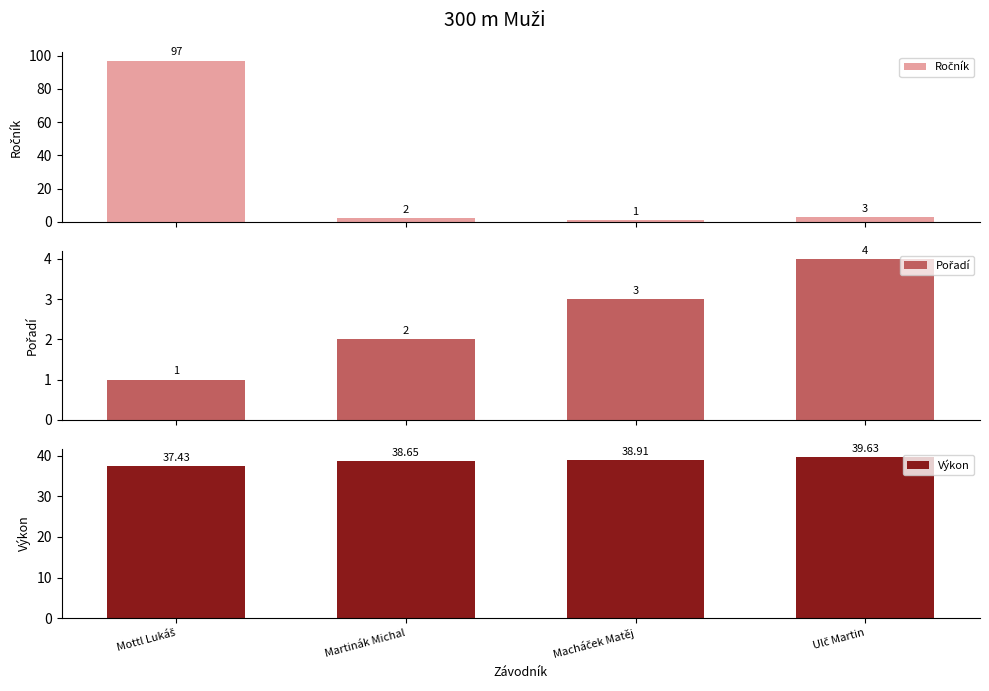

What is the spread (max minus min) of values at Ulč Martin?

36.6